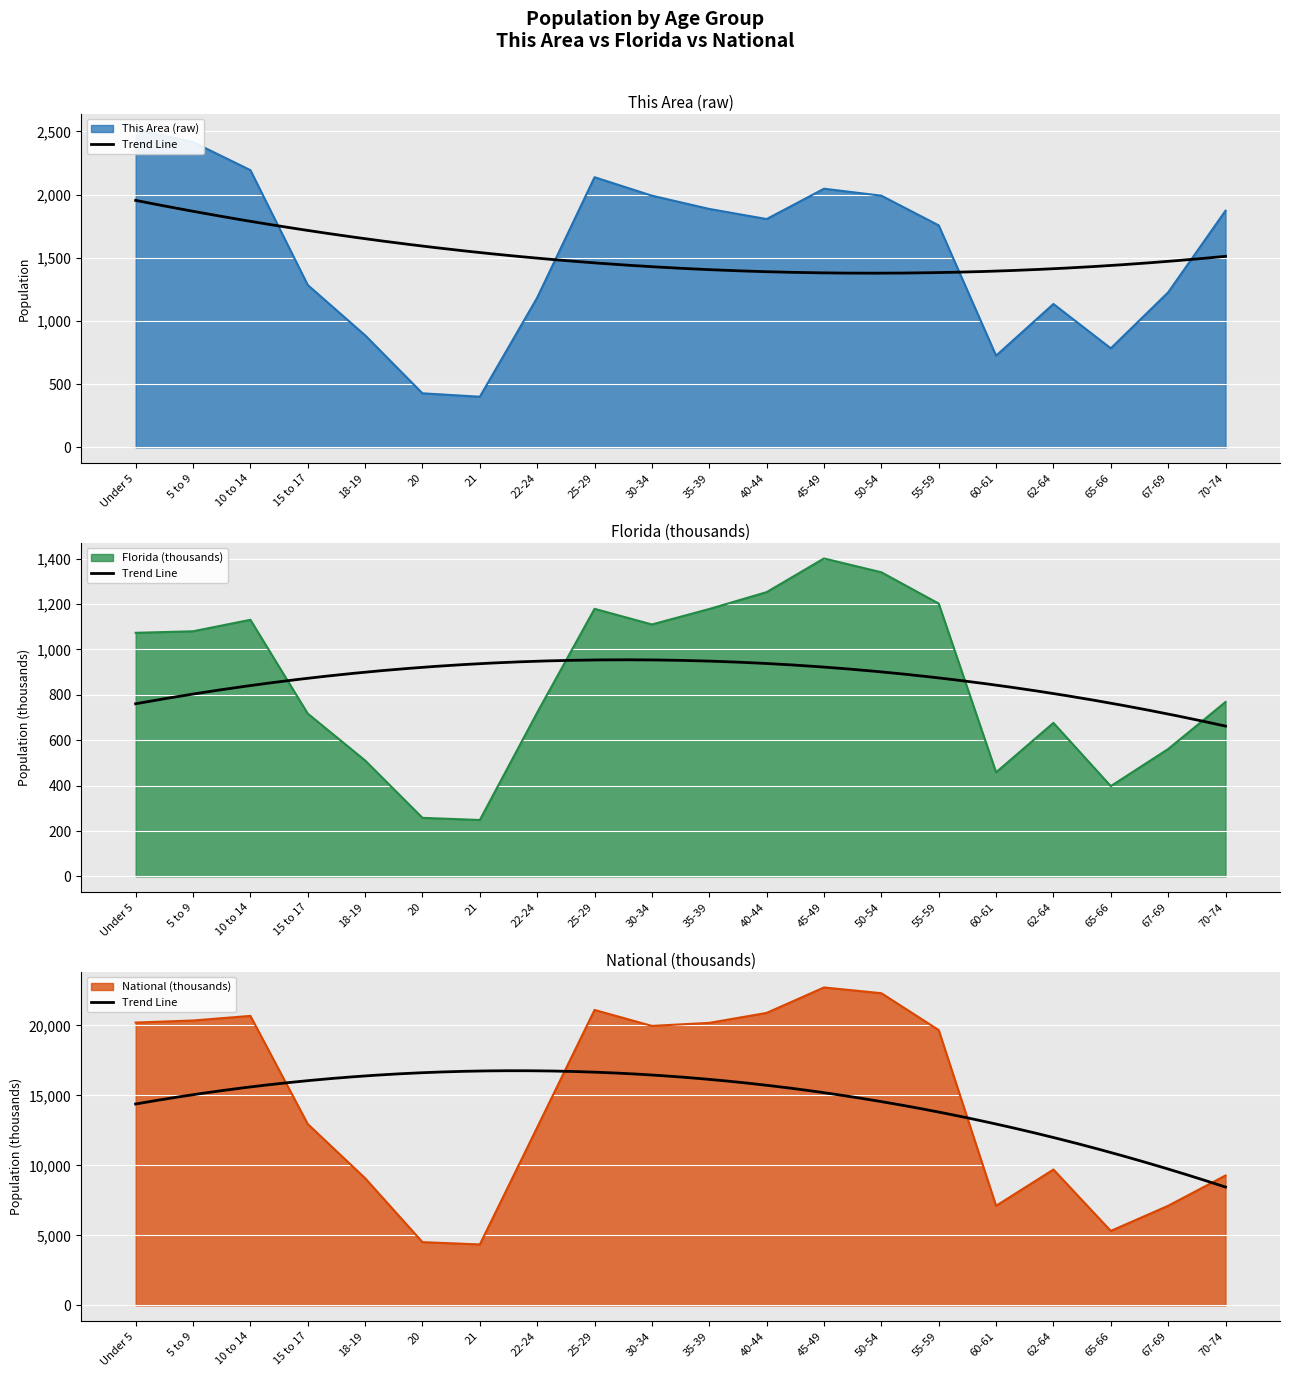

What is the greatest value displayed?

22708.6